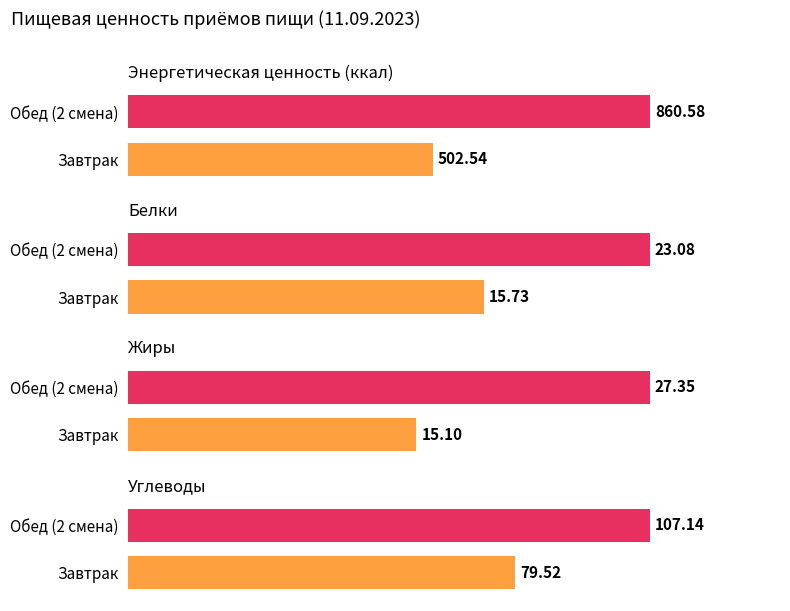

Is it true that Жиры equals 15.1 at Завтрак?

True